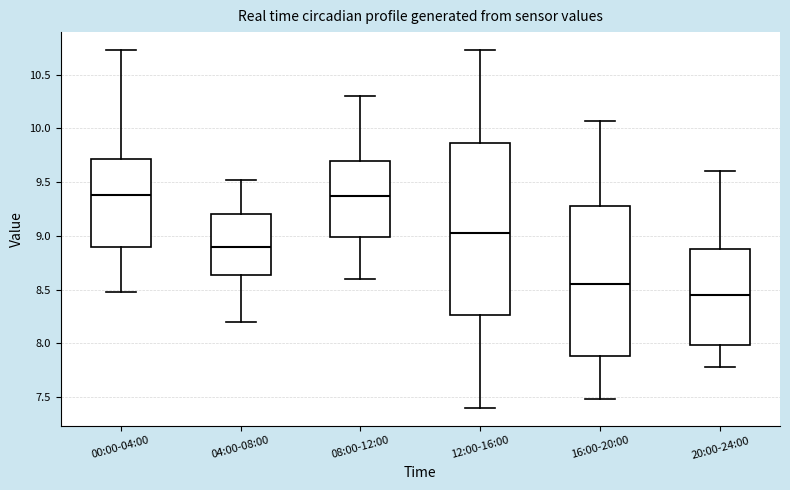

Which box is the tallest, from its lower edge to its upper edge?

12:00-16:00